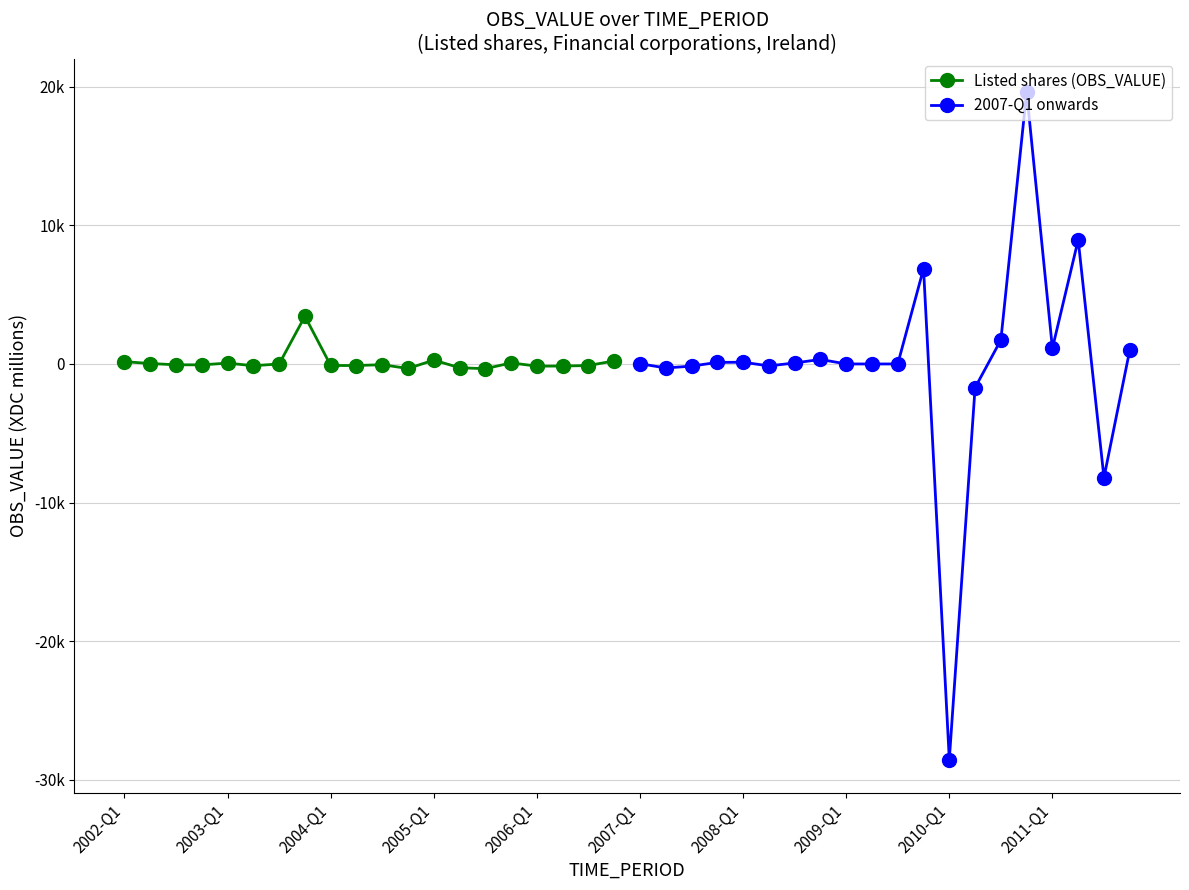

Is this an area chart (filled region under the line)?

No